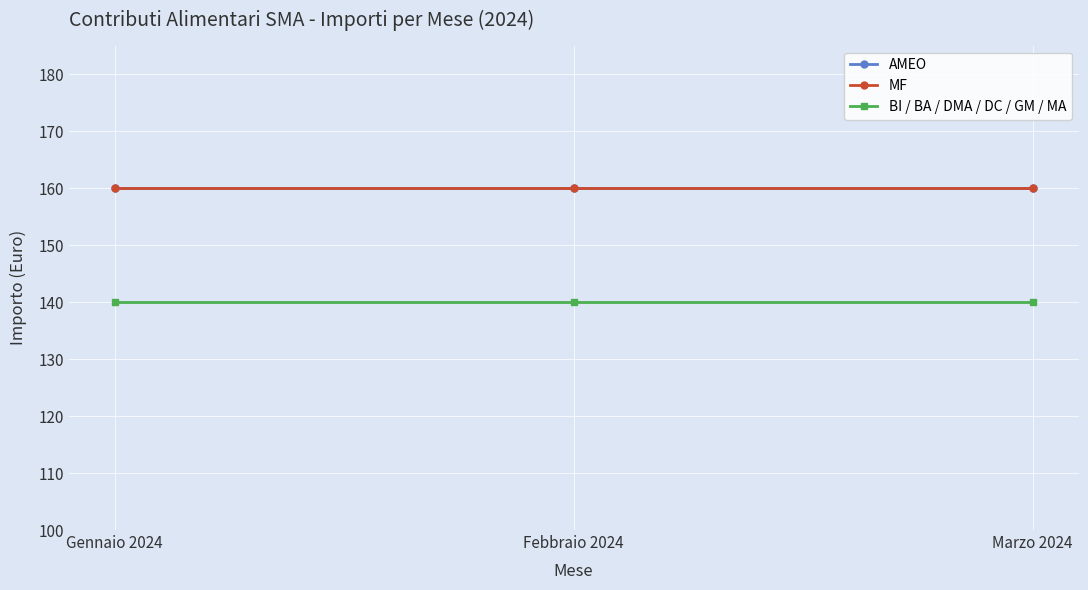

Reading left to right, transcribe all the data shown in this chart.

AMEO: 160	160	160
MF: 160	160	160
BI / BA / DMA / DC / GM / MA: 140	140	140